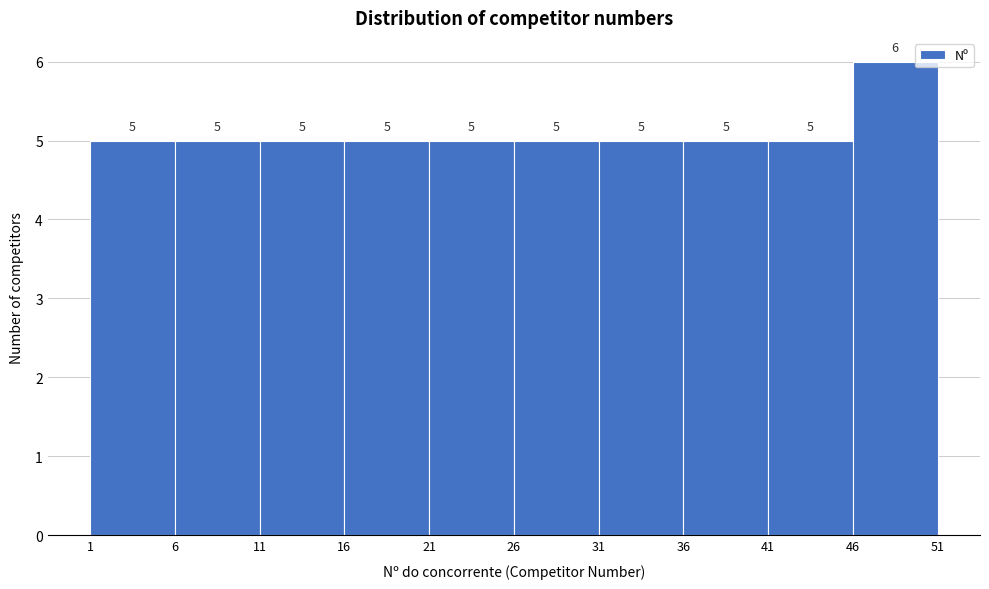

What is the height of the bar covering 31 to 36 on the x-axis?

5